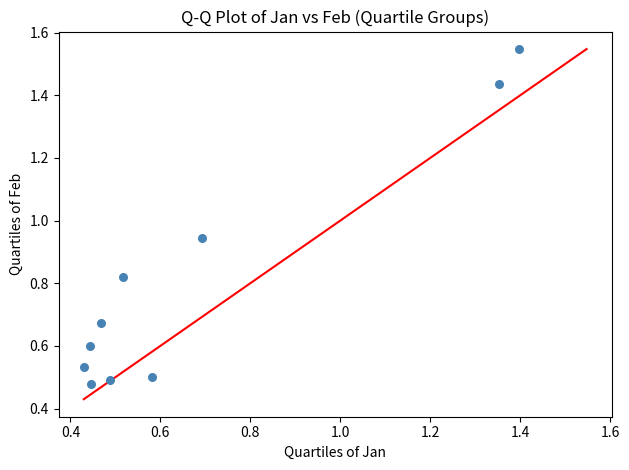

What is the range of Y values (max minus min)?

1.1